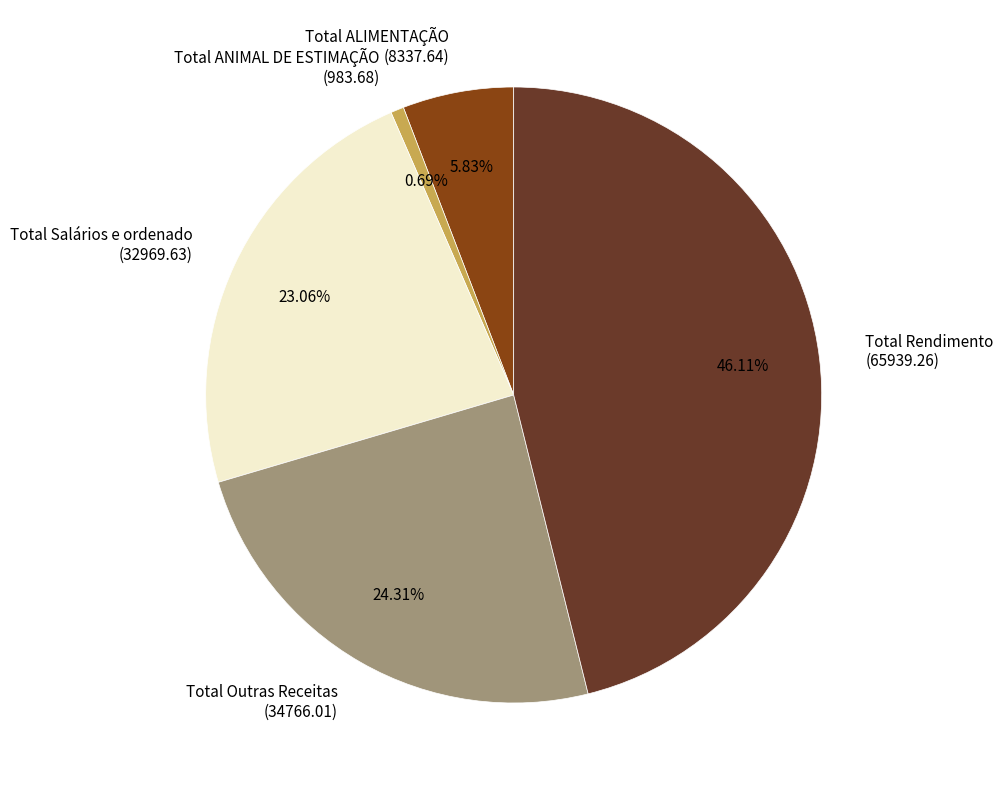

To the nearest percent, what is the average slice percentage?

20%